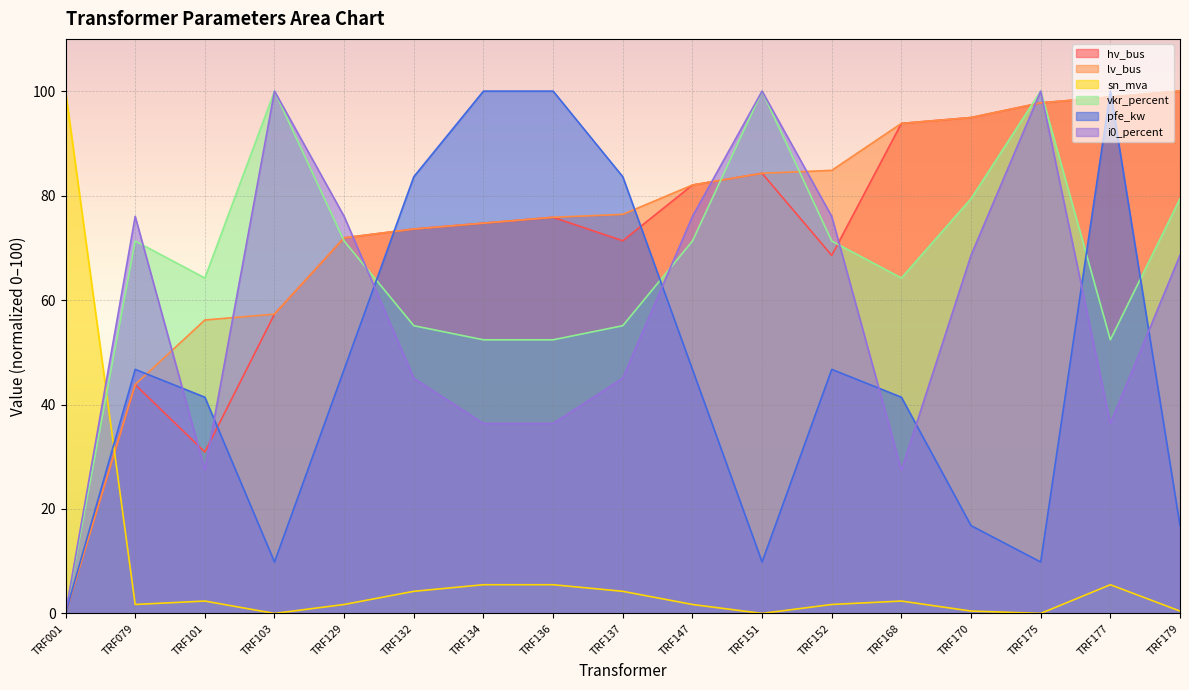

The value of vkr_percent at TRF137 is 55.1. True or false?

True